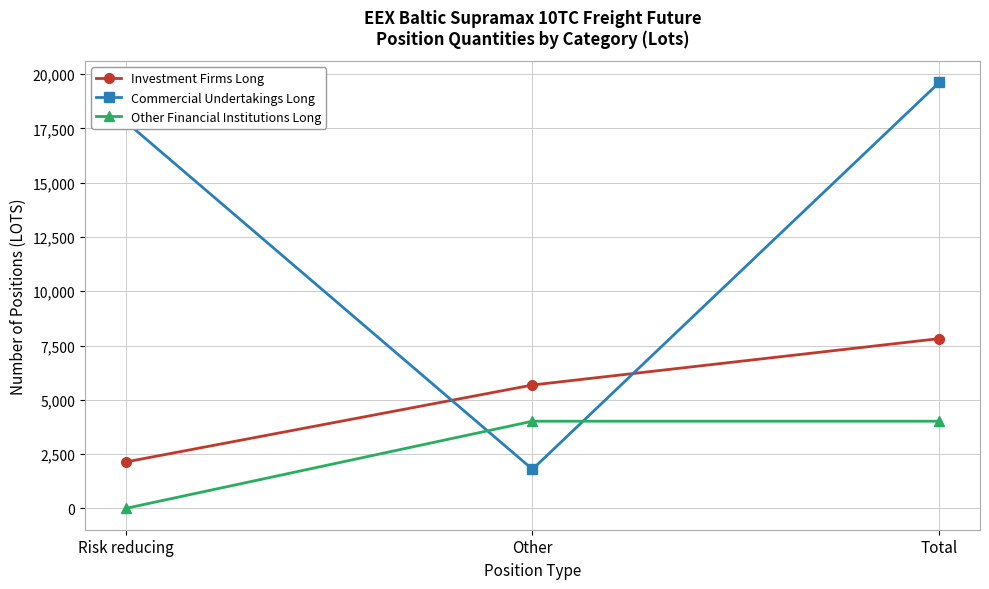

What are all the series names shown in the legend?

Investment Firms Long, Commercial Undertakings Long, Other Financial Institutions Long